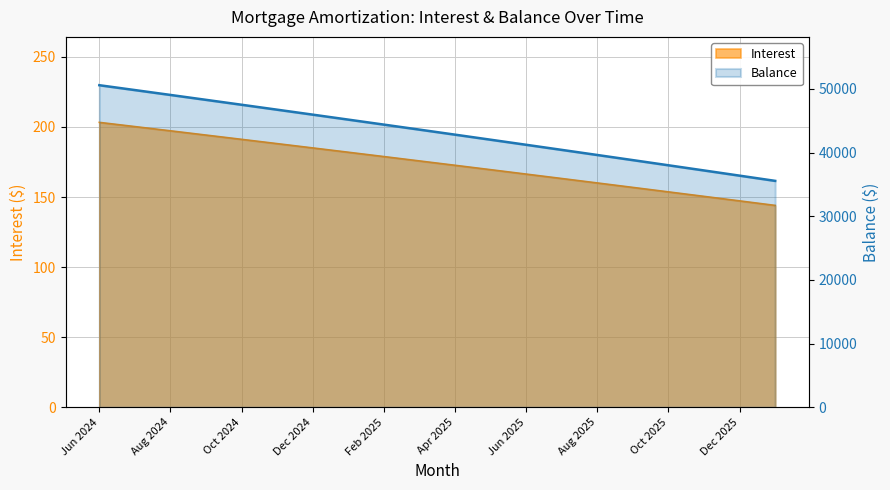

At which label does the data first exceed 43616?

Jun 2024